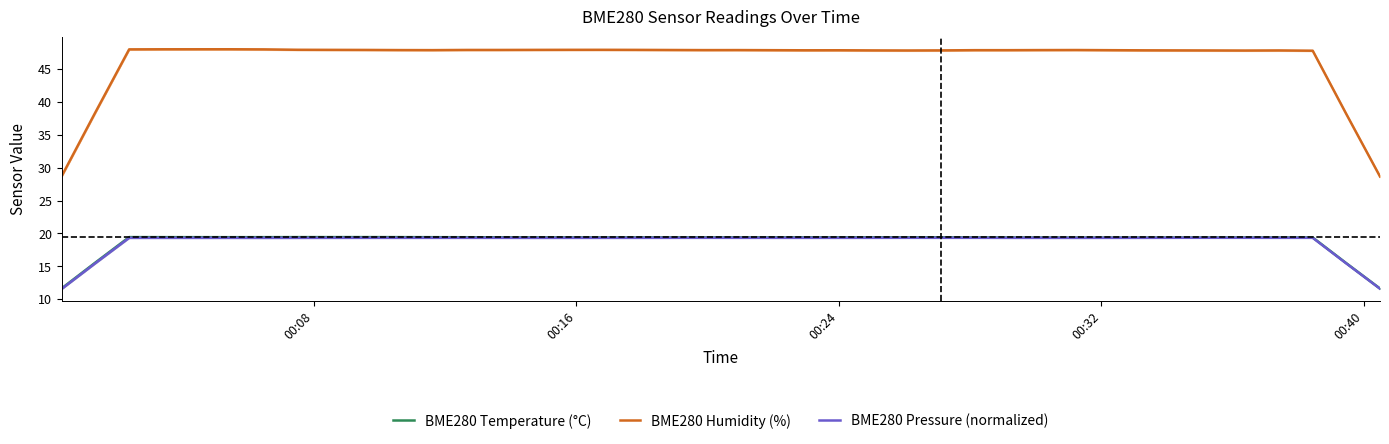

What is the lowest value of the BME280 Temperature (°C) series?

11.6